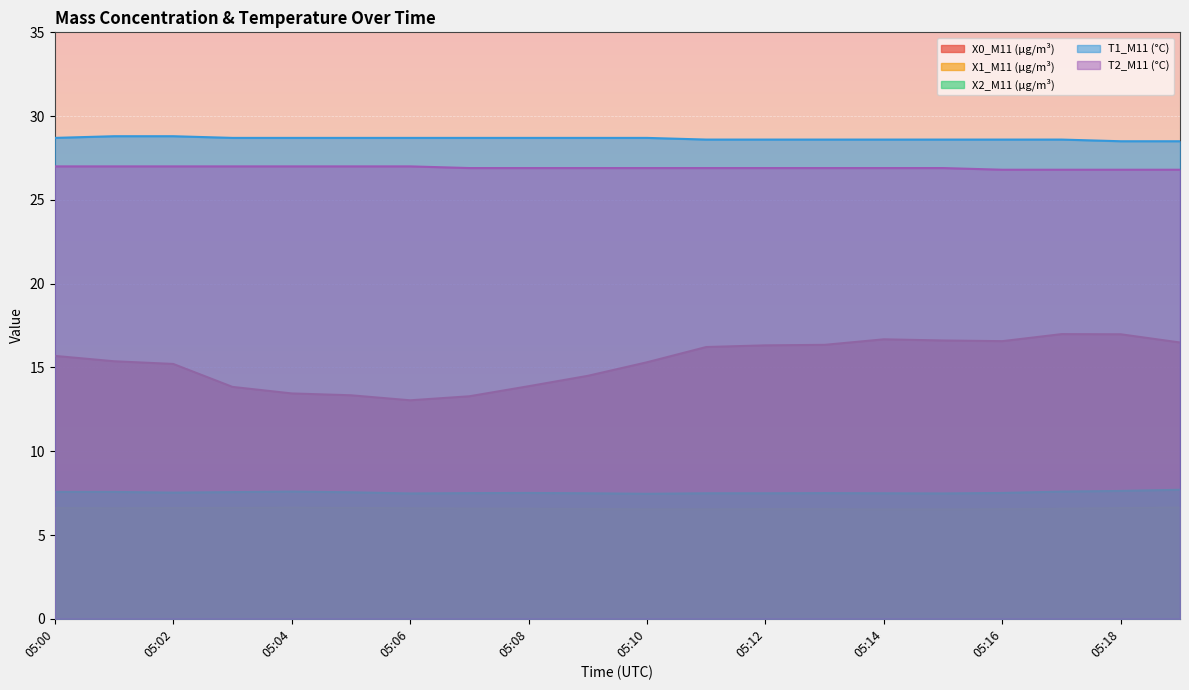

What is the difference between the maximum and second lowest values in the T2_M11 (°C) series?

0.2